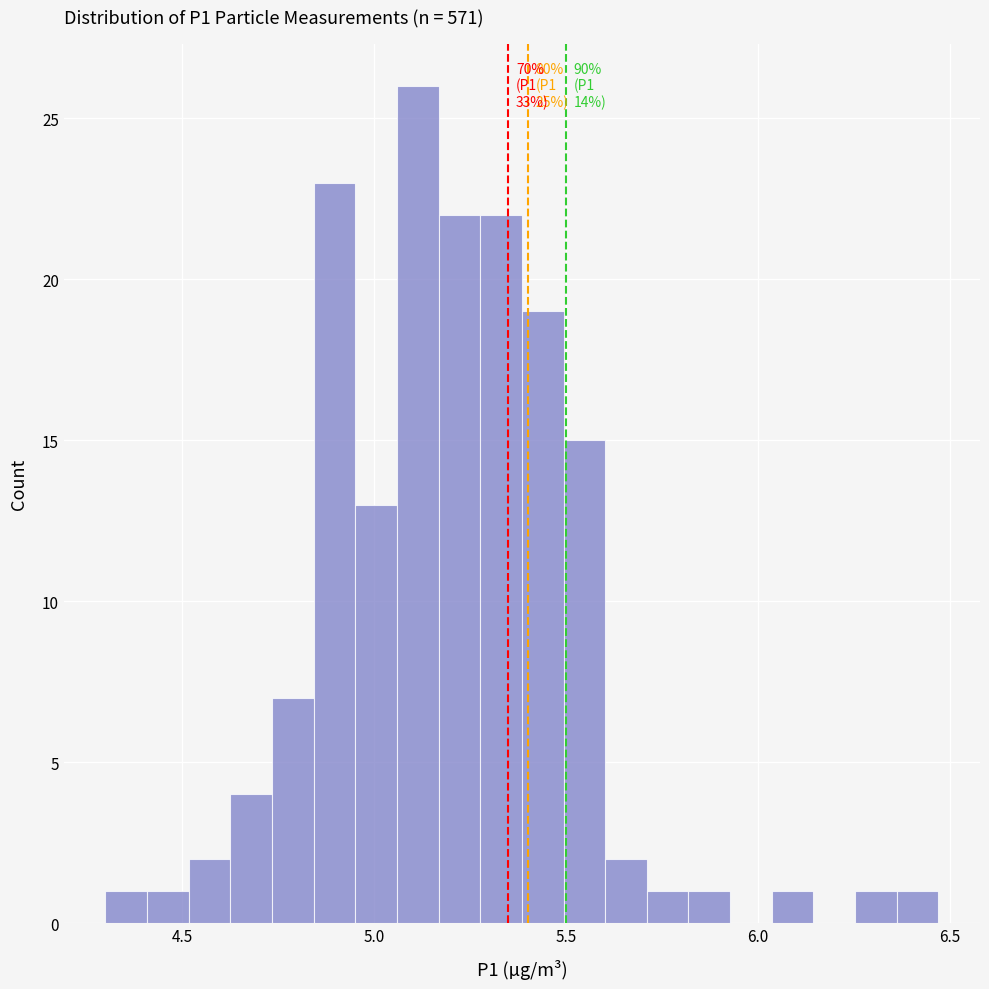

Read against the x-axis, roughly where is the centre of the tallest bar?

5.10